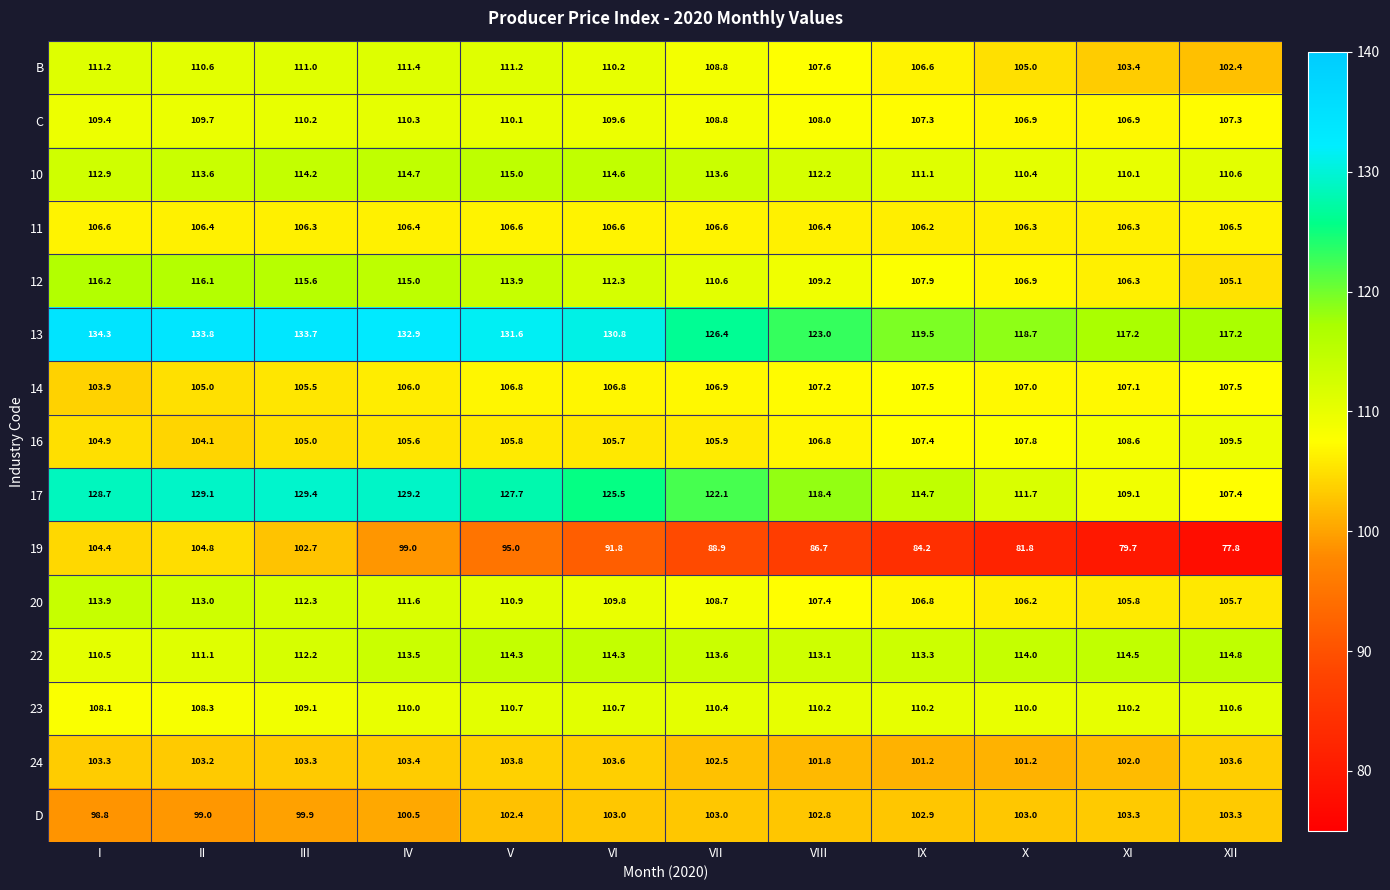

What is the spread (max minus min) of values at III?

33.8